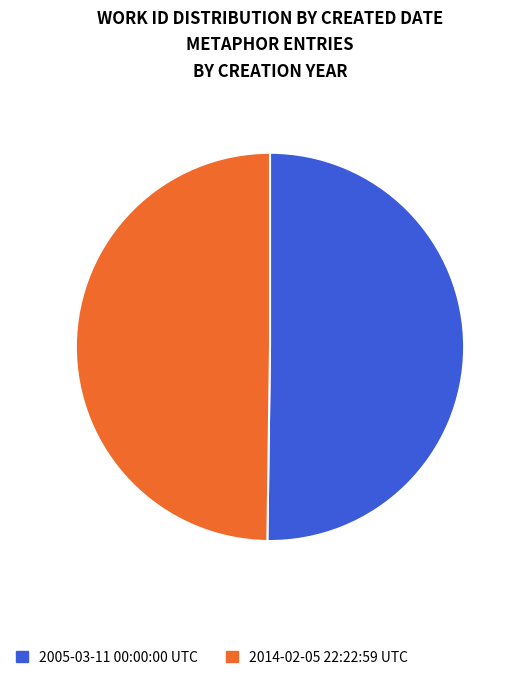

What is the ratio of the value at 2014-02-05 22:22:59 UTC to the value at 2005-03-11 00:00:00 UTC?

1.0